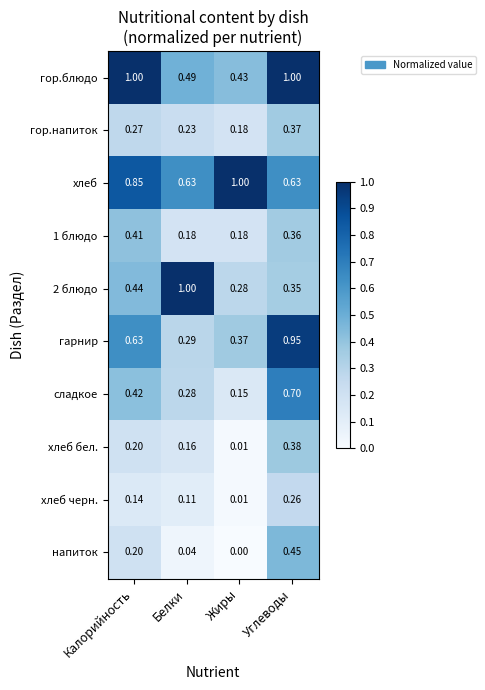

Is the value of гор.блюдо at Калорийность greater than the value of сладкое at Калорийность?

Yes